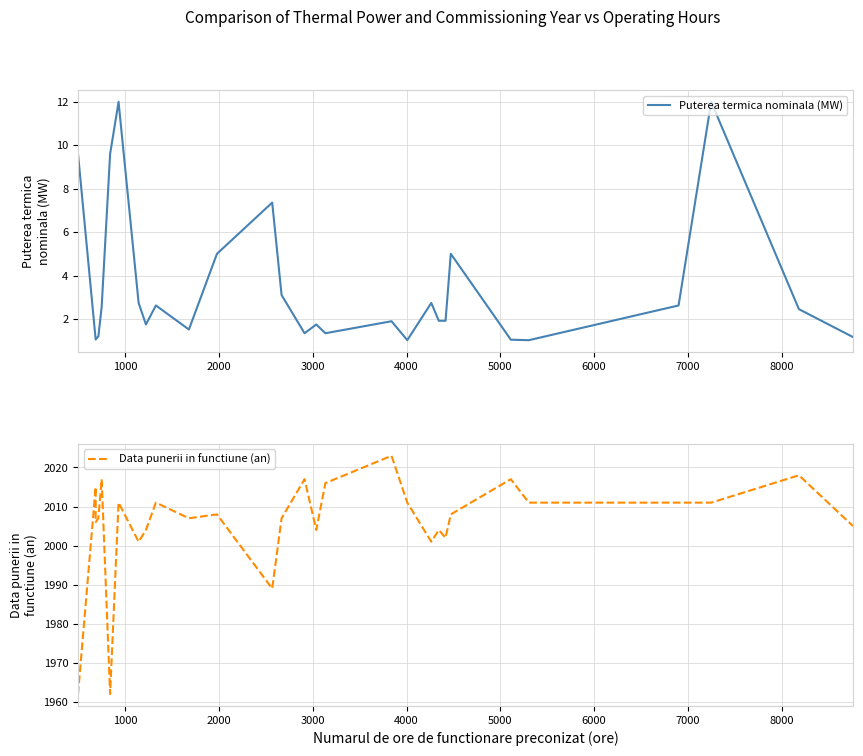

List the series in order of their overall mean, lowest first.

Puterea termica nominala (MW), Data punerii in functiune (an)